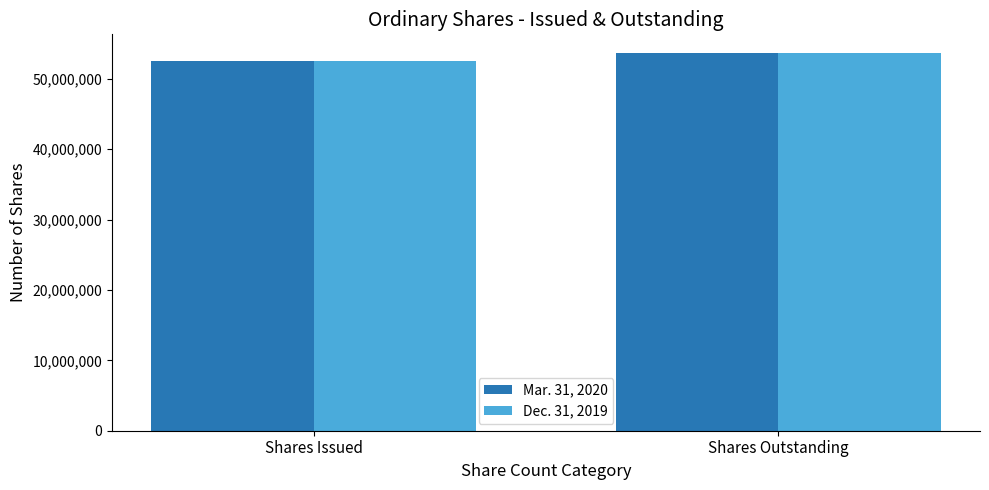

Rank the categories by Dec. 31, 2019 value from highest to lowest.

Shares Outstanding, Shares Issued